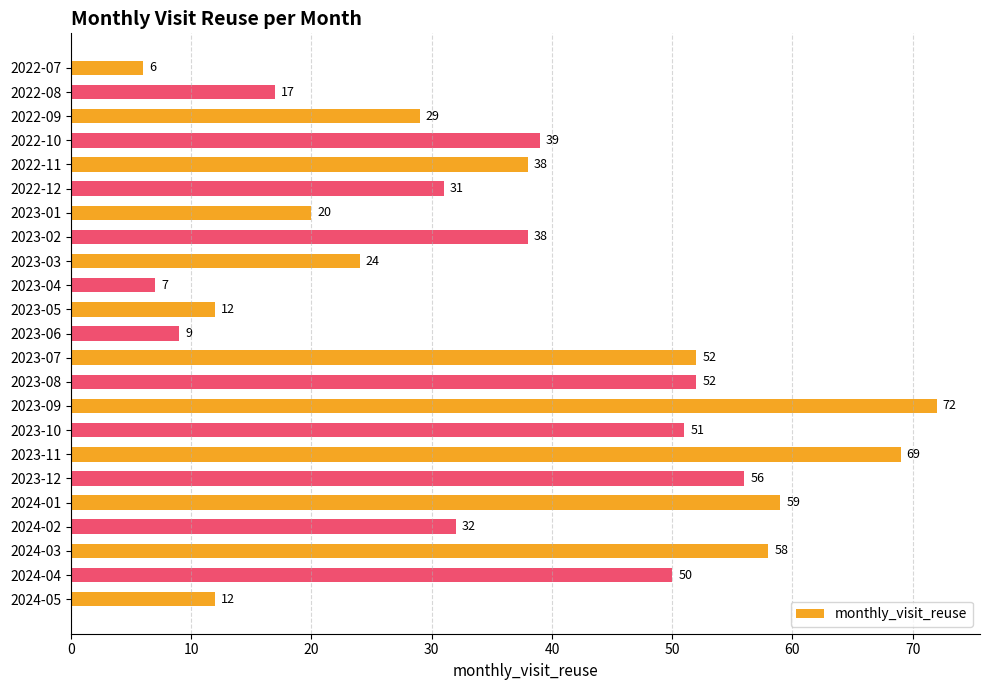

Which category has the highest value across all series?

2023-09